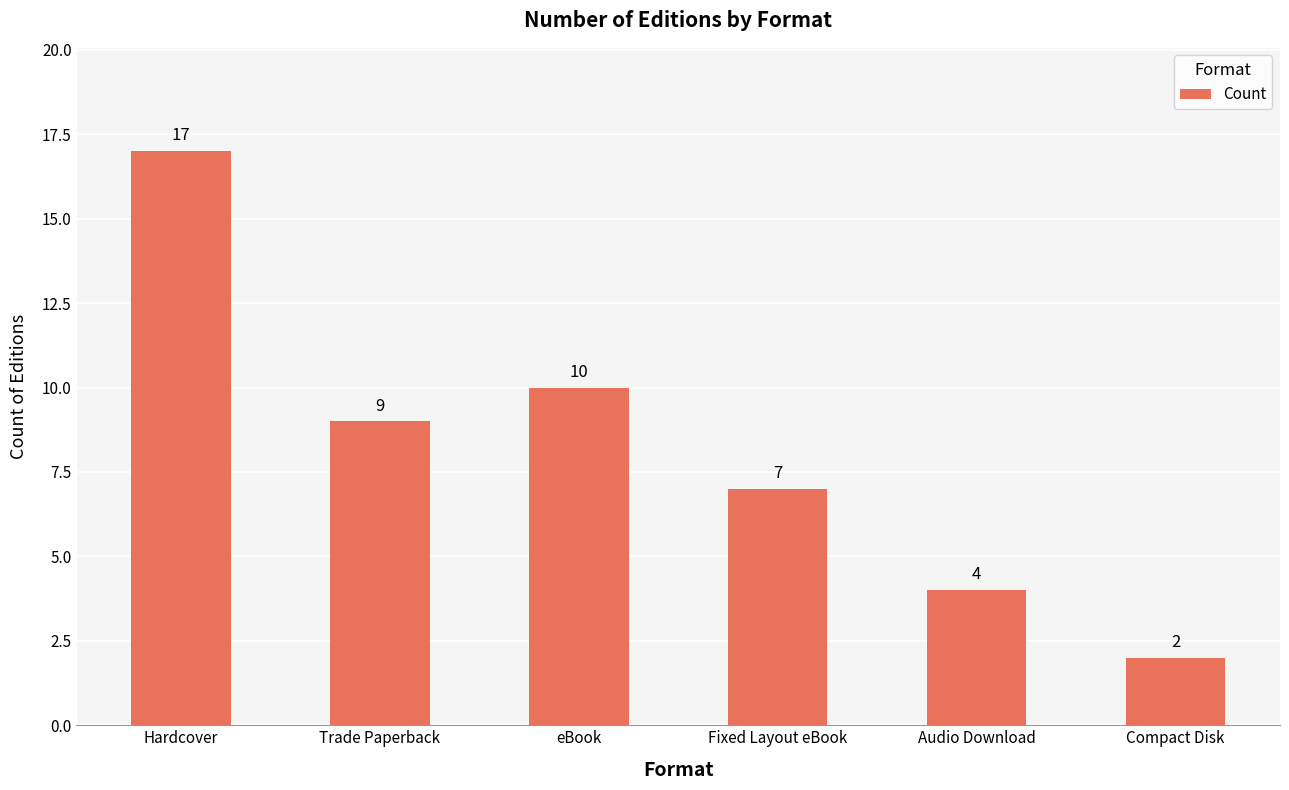

Rank the categories by value from lowest to highest.

Compact Disk, Audio Download, Fixed Layout eBook, Trade Paperback, eBook, Hardcover